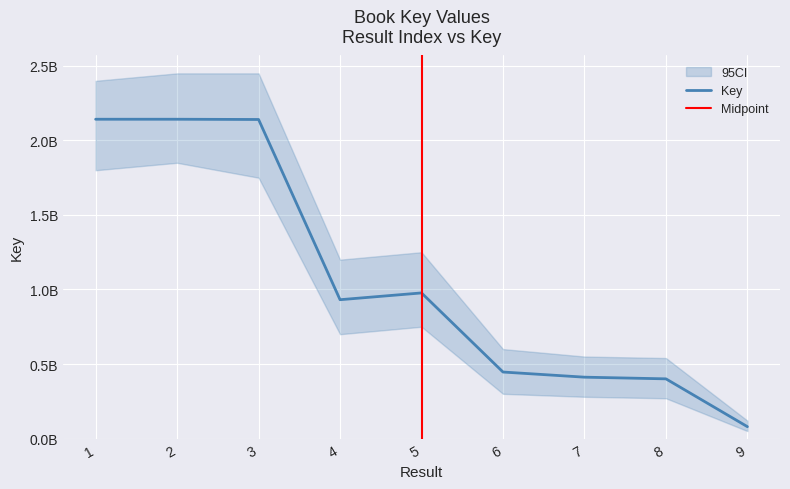

List the labels in order of value, largest first.

2, 1, 3, 5, 4, 6, 7, 8, 9